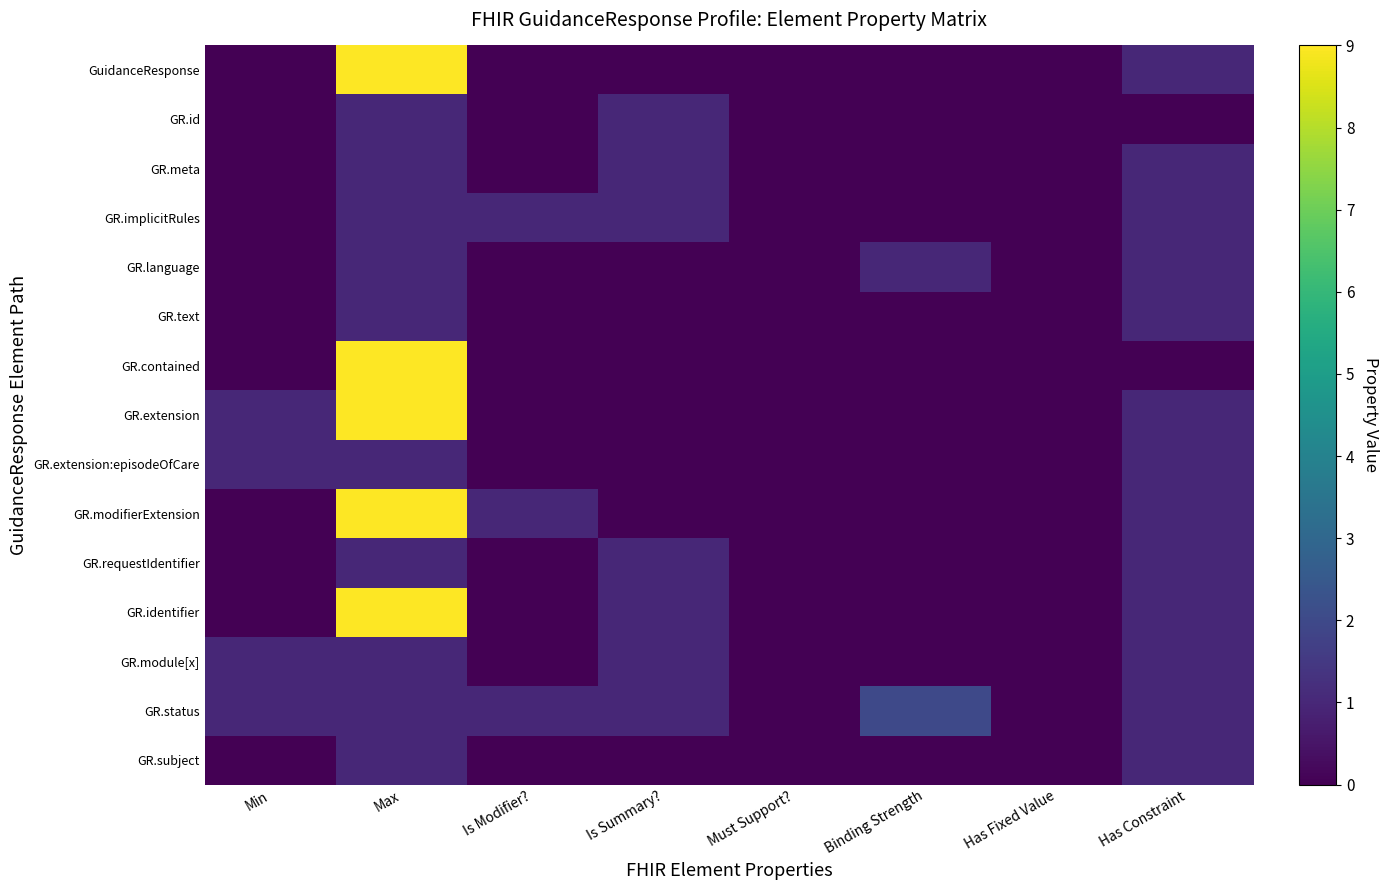

Reading left to right, list all the values displayed in this chart.

GuidanceResponse: Min=0	Max=9	Is Modifier?=0	Is Summary?=0	Must Support?=0	Binding Strength=0	Has Fixed Value=0	Has Constraint=1
GR.id: Min=0	Max=1	Is Modifier?=0	Is Summary?=1	Must Support?=0	Binding Strength=0	Has Fixed Value=0	Has Constraint=0
GR.meta: Min=0	Max=1	Is Modifier?=0	Is Summary?=1	Must Support?=0	Binding Strength=0	Has Fixed Value=0	Has Constraint=1
GR.implicitRules: Min=0	Max=1	Is Modifier?=1	Is Summary?=1	Must Support?=0	Binding Strength=0	Has Fixed Value=0	Has Constraint=1
GR.language: Min=0	Max=1	Is Modifier?=0	Is Summary?=0	Must Support?=0	Binding Strength=1	Has Fixed Value=0	Has Constraint=1
GR.text: Min=0	Max=1	Is Modifier?=0	Is Summary?=0	Must Support?=0	Binding Strength=0	Has Fixed Value=0	Has Constraint=1
GR.contained: Min=0	Max=9	Is Modifier?=0	Is Summary?=0	Must Support?=0	Binding Strength=0	Has Fixed Value=0	Has Constraint=0
GR.extension: Min=1	Max=9	Is Modifier?=0	Is Summary?=0	Must Support?=0	Binding Strength=0	Has Fixed Value=0	Has Constraint=1
GR.extension:episodeOfCare: Min=1	Max=1	Is Modifier?=0	Is Summary?=0	Must Support?=0	Binding Strength=0	Has Fixed Value=0	Has Constraint=1
GR.modifierExtension: Min=0	Max=9	Is Modifier?=1	Is Summary?=0	Must Support?=0	Binding Strength=0	Has Fixed Value=0	Has Constraint=1
GR.requestIdentifier: Min=0	Max=1	Is Modifier?=0	Is Summary?=1	Must Support?=0	Binding Strength=0	Has Fixed Value=0	Has Constraint=1
GR.identifier: Min=0	Max=9	Is Modifier?=0	Is Summary?=1	Must Support?=0	Binding Strength=0	Has Fixed Value=0	Has Constraint=1
GR.module[x]: Min=1	Max=1	Is Modifier?=0	Is Summary?=1	Must Support?=0	Binding Strength=0	Has Fixed Value=0	Has Constraint=1
GR.status: Min=1	Max=1	Is Modifier?=1	Is Summary?=1	Must Support?=0	Binding Strength=2	Has Fixed Value=0	Has Constraint=1
GR.subject: Min=0	Max=1	Is Modifier?=0	Is Summary?=0	Must Support?=0	Binding Strength=0	Has Fixed Value=0	Has Constraint=1